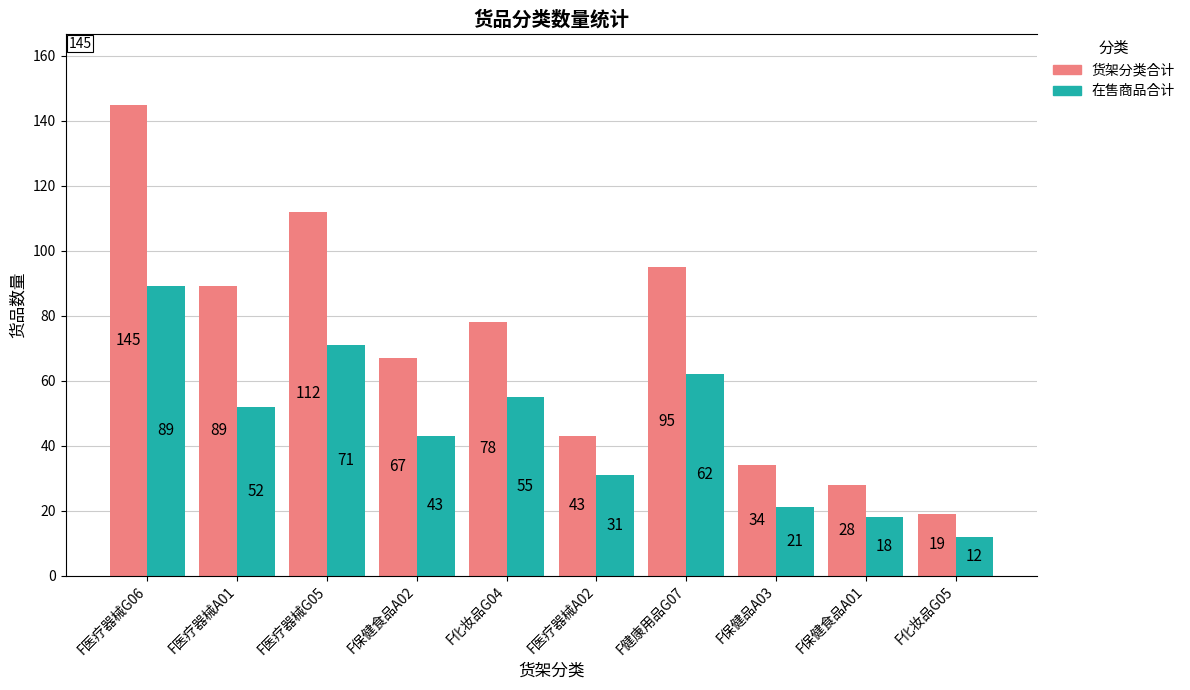

Which series has the largest range (max minus min)?

货架分类合计